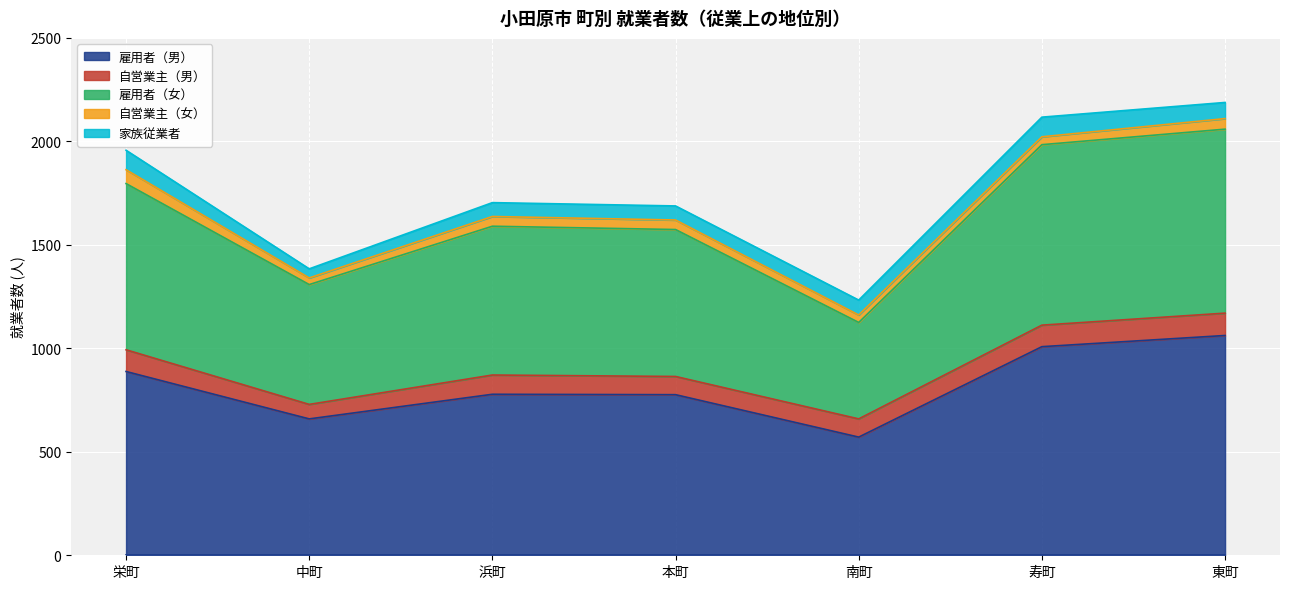

True or false: 雇用者（男） and 雇用者（女） cross at least once.

False